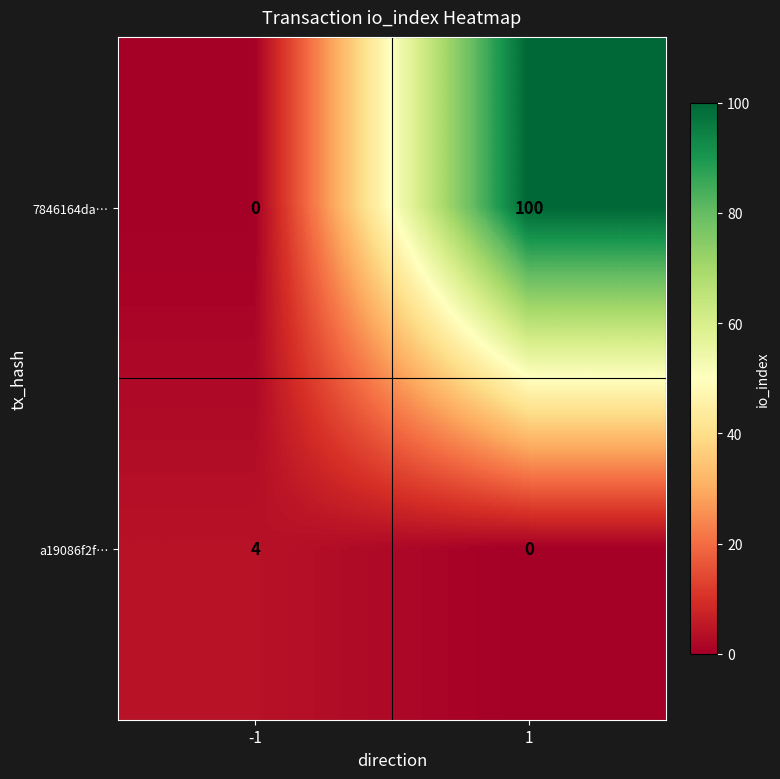

What is the total value across all series at 1?

100